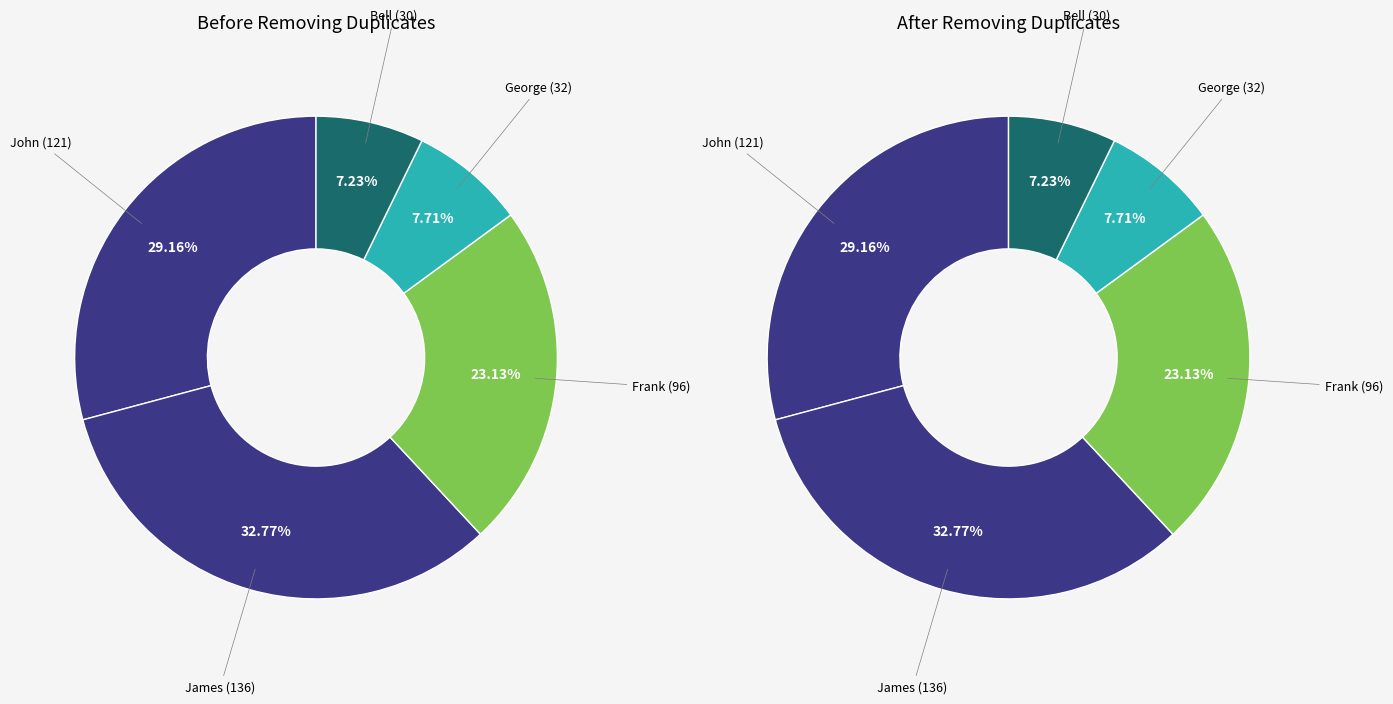

Does any single category account for the majority?

No